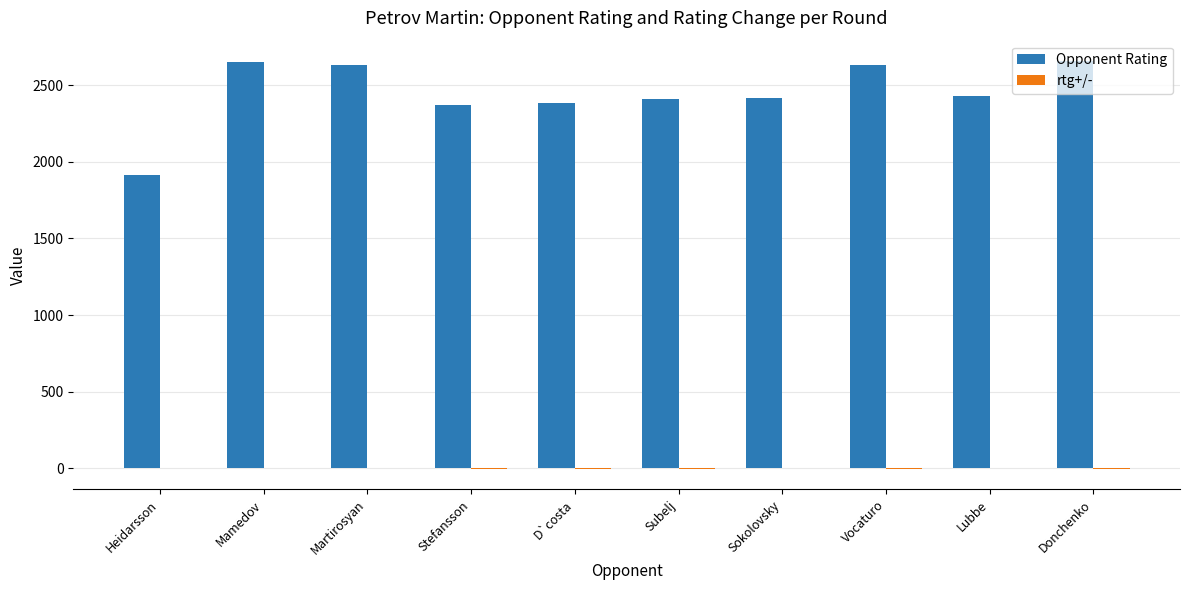

Which series has the largest total across all categories?

Opponent Rating